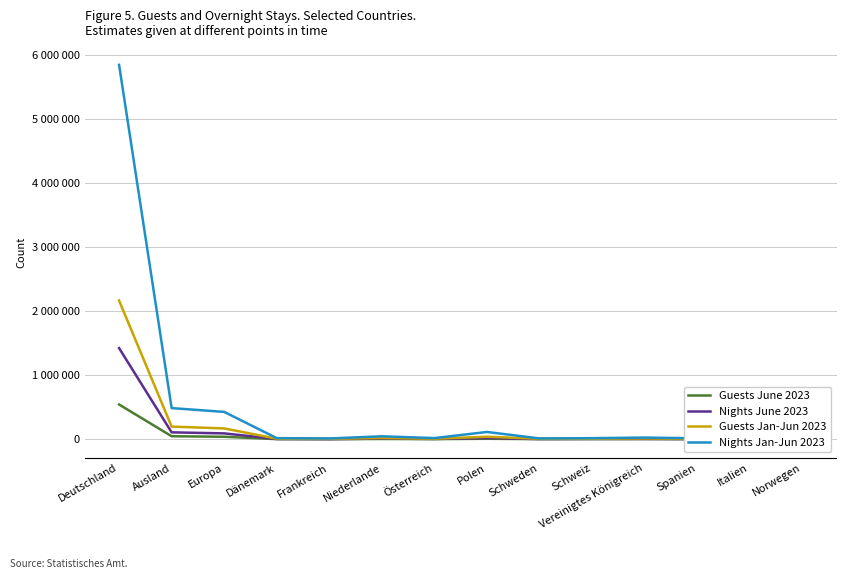

Reading left to right, transcribe all the data shown in this chart.

Guests June 2023: Deutschland=542672	Ausland=47257	Europa=38916	Dänemark=2291	Frankreich=1458	Niederlande=4459	Österreich=2451	Polen=7600	Schweden=2080	Schweiz=2687	Vereinigtes Königreich=2963	Spanien=1531	Italien=1169	Norwegen=1062
Nights June 2023: Deutschland=1422854	Ausland=108016	Europa=91764	Dänemark=4414	Frankreich=2437	Niederlande=10846	Österreich=5044	Polen=19630	Schweden=3544	Schweiz=5589	Vereinigtes Königreich=5851	Spanien=3283	Italien=2820	Norwegen=1949
Guests Jan-Jun 2023: Deutschland=2164916	Ausland=197675	Europa=169320	Dänemark=8530	Frankreich=6241	Niederlande=18694	Österreich=8201	Polen=39428	Schweden=7524	Schweiz=7932	Vereinigtes Königreich=12482	Spanien=6601	Italien=4982	Norwegen=3587
Nights Jan-Jun 2023: Deutschland=5844610	Ausland=486457	Europa=427293	Dänemark=17745	Frankreich=12465	Niederlande=46294	Österreich=18330	Polen=113917	Schweden=13022	Schweiz=17128	Vereinigtes Königreich=26475	Spanien=15083	Italien=13143	Norwegen=6159